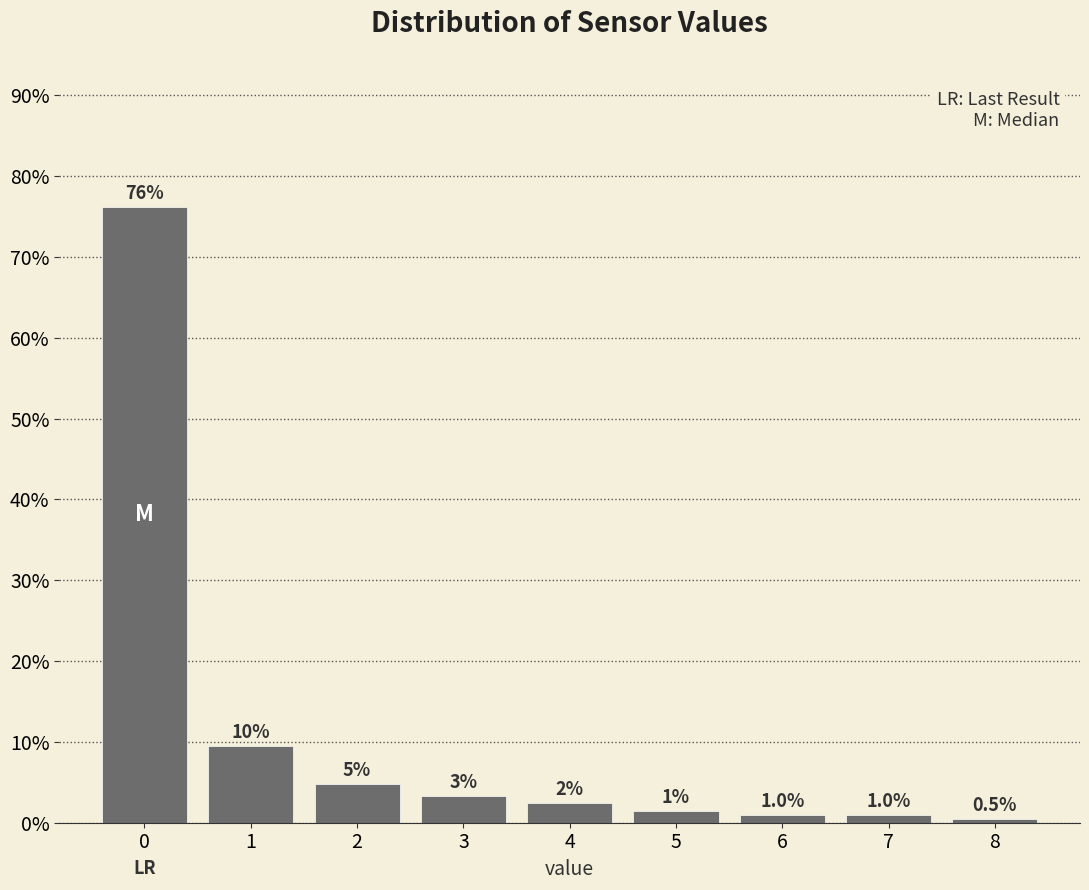

Read the value at 8.

0.5